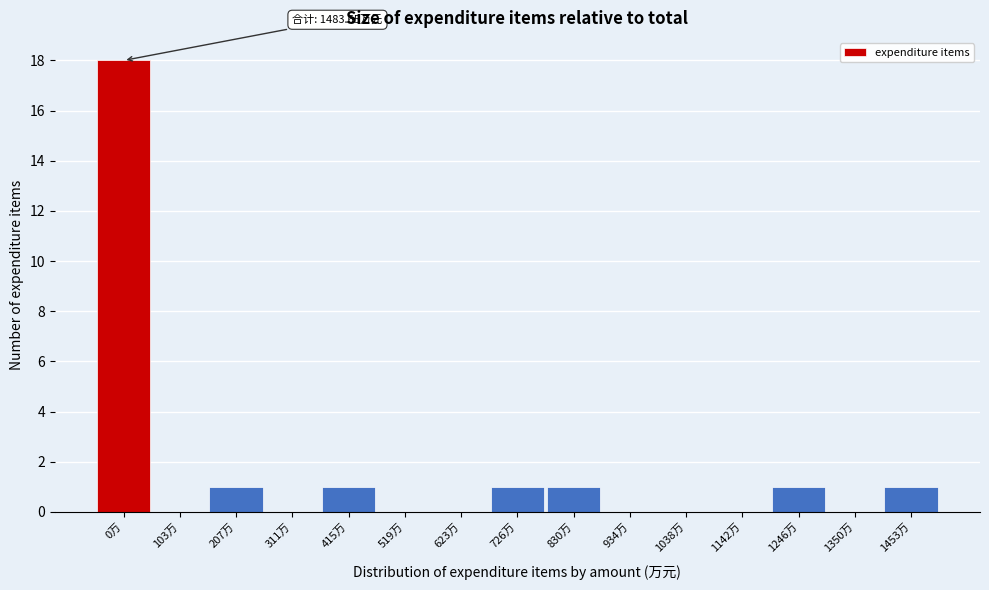

Reading left to right, list all the values displayed in this chart.

0万=18	103万=0	207万=1	311万=0	415万=1	519万=0	623万=0	726万=1	830万=1	934万=0	1038万=0	1142万=0	1246万=1	1350万=0	1453万=1